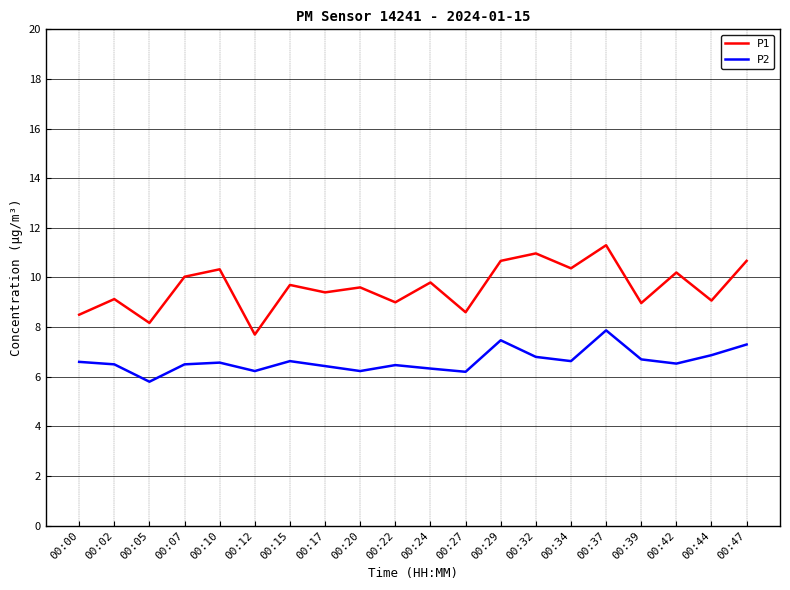

What is the difference between the maximum and minimum values in the P2 series?

2.1